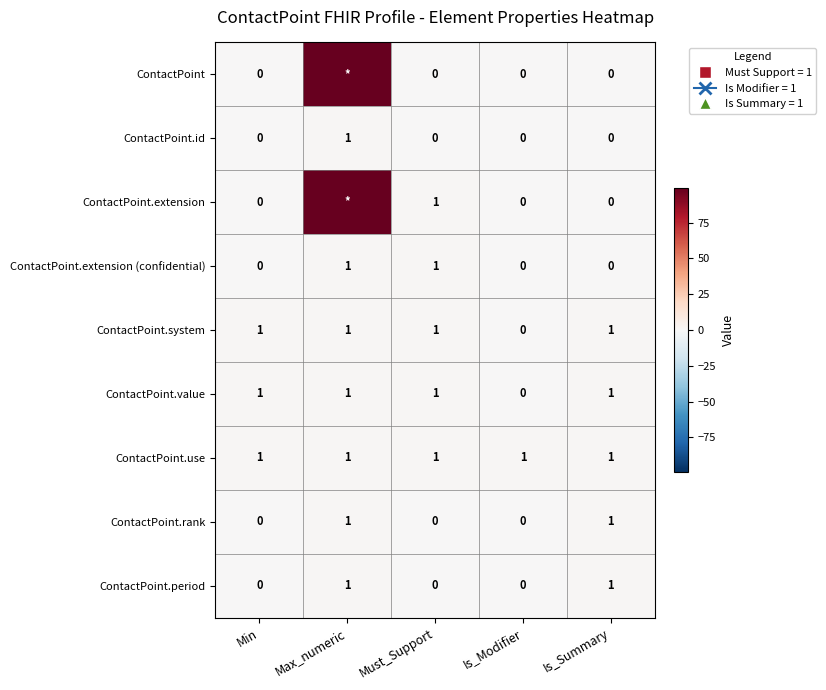

How many values in ContactPoint.extension (confidential) are above zero?

2